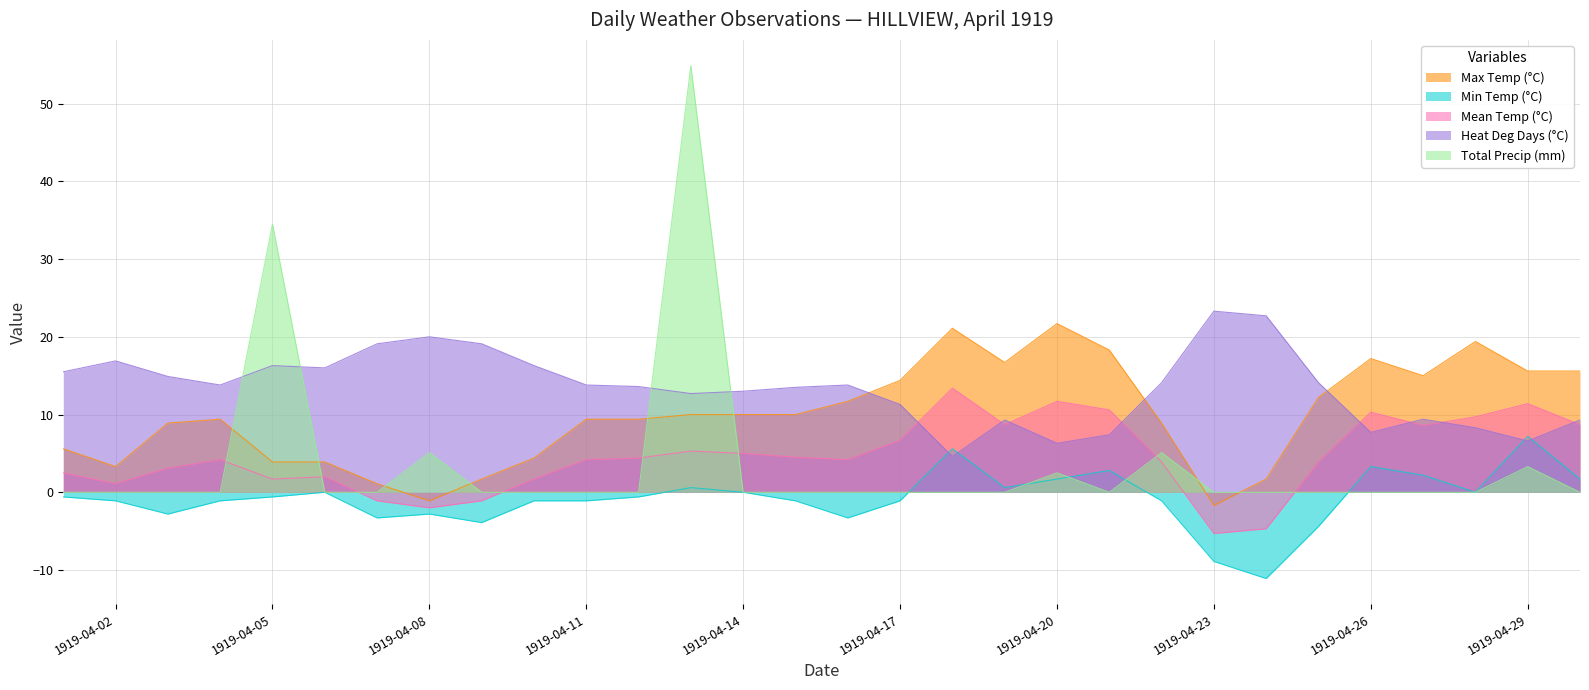

What is the total value across all series at 1919-04-07?

15.8